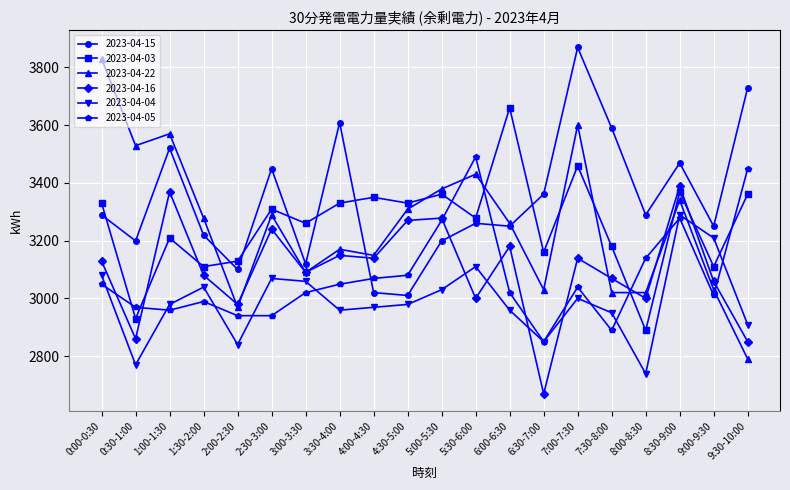

How many lines are shown in the chart?

6